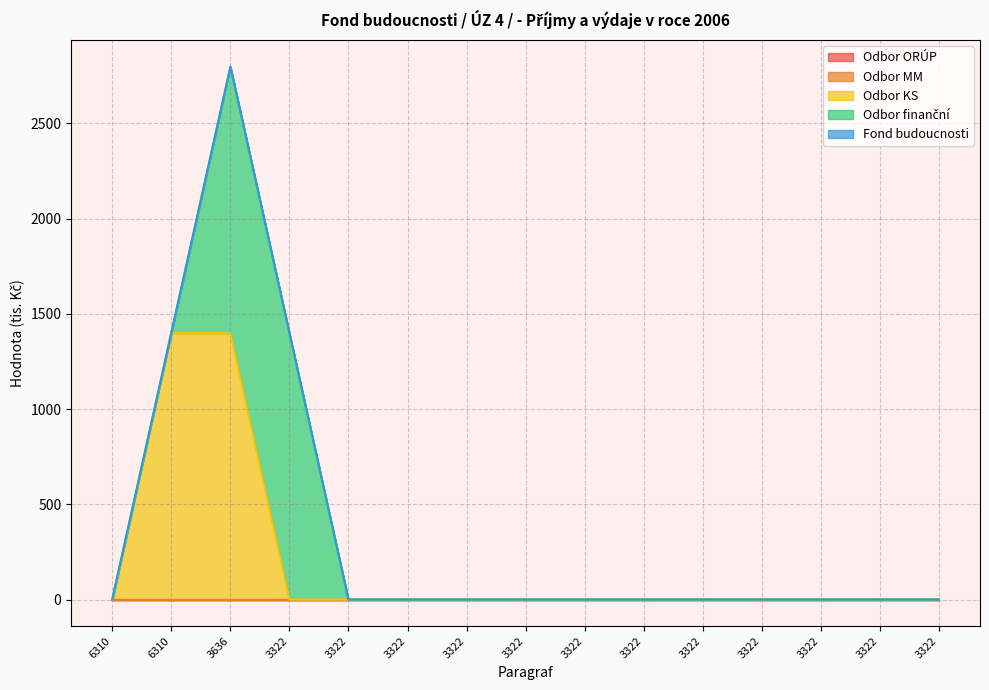

What are all the series names shown in the legend?

Odbor ORÚP, Odbor MM, Odbor KS, Odbor finanční, Fond budoucnosti